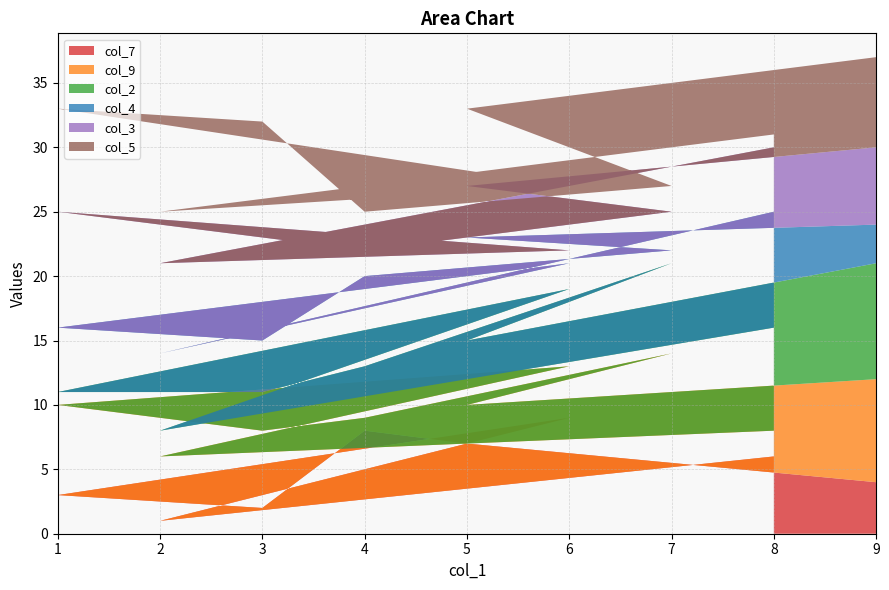

Reading left to right, list all the values displayed in this chart.

col_7: 6	1	9	3	2	8	5	7	4
col_9: 2	5	4	7	6	1	9	3	8
col_2: 8	2	6	1	3	4	7	5	9
col_4: 9	6	2	5	4	7	1	8	3
col_3: 5	7	1	9	8	2	3	4	6
col_5: 1	4	5	8	9	3	2	6	7